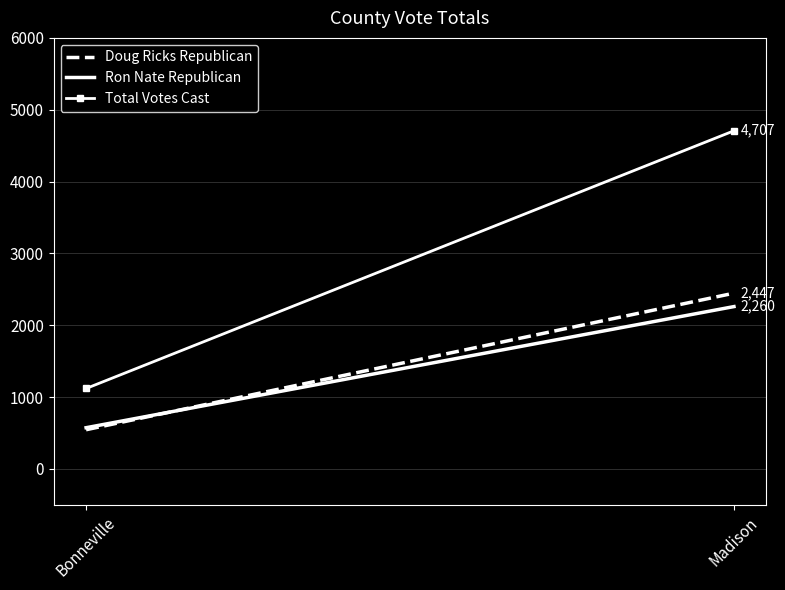

Is the value of Ron Nate Republican at Bonneville greater than the value of Doug Ricks Republican at Madison?

No